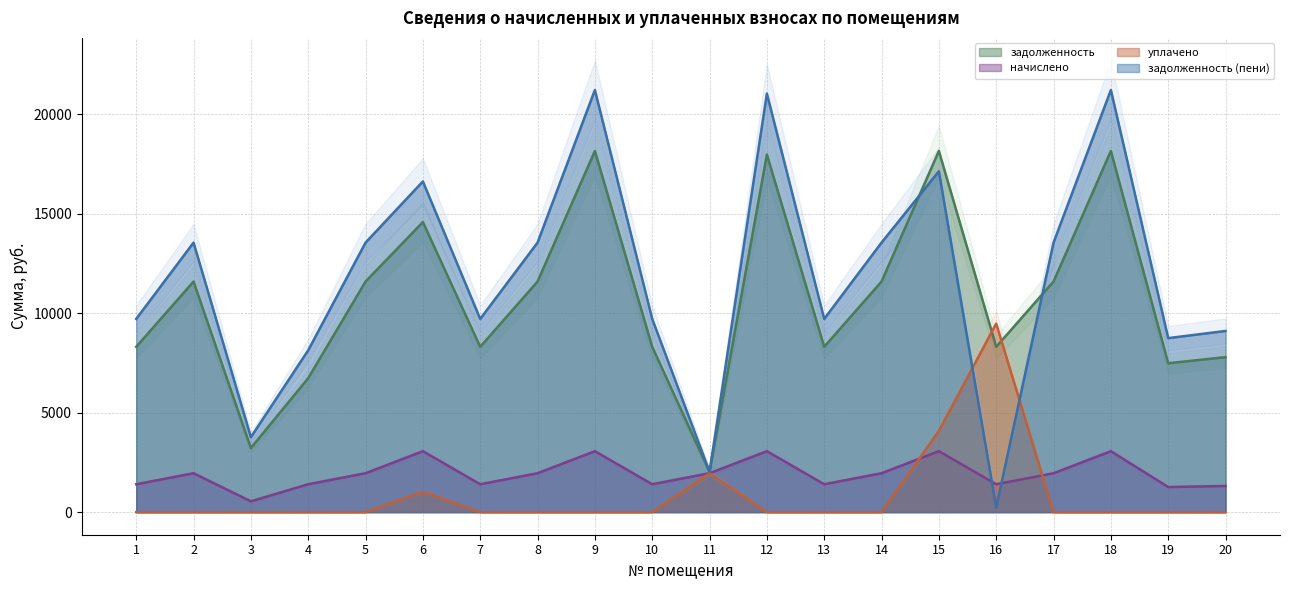

What are all the series names shown in the legend?

задолженность, начислено, уплачено, задолженность (пени)